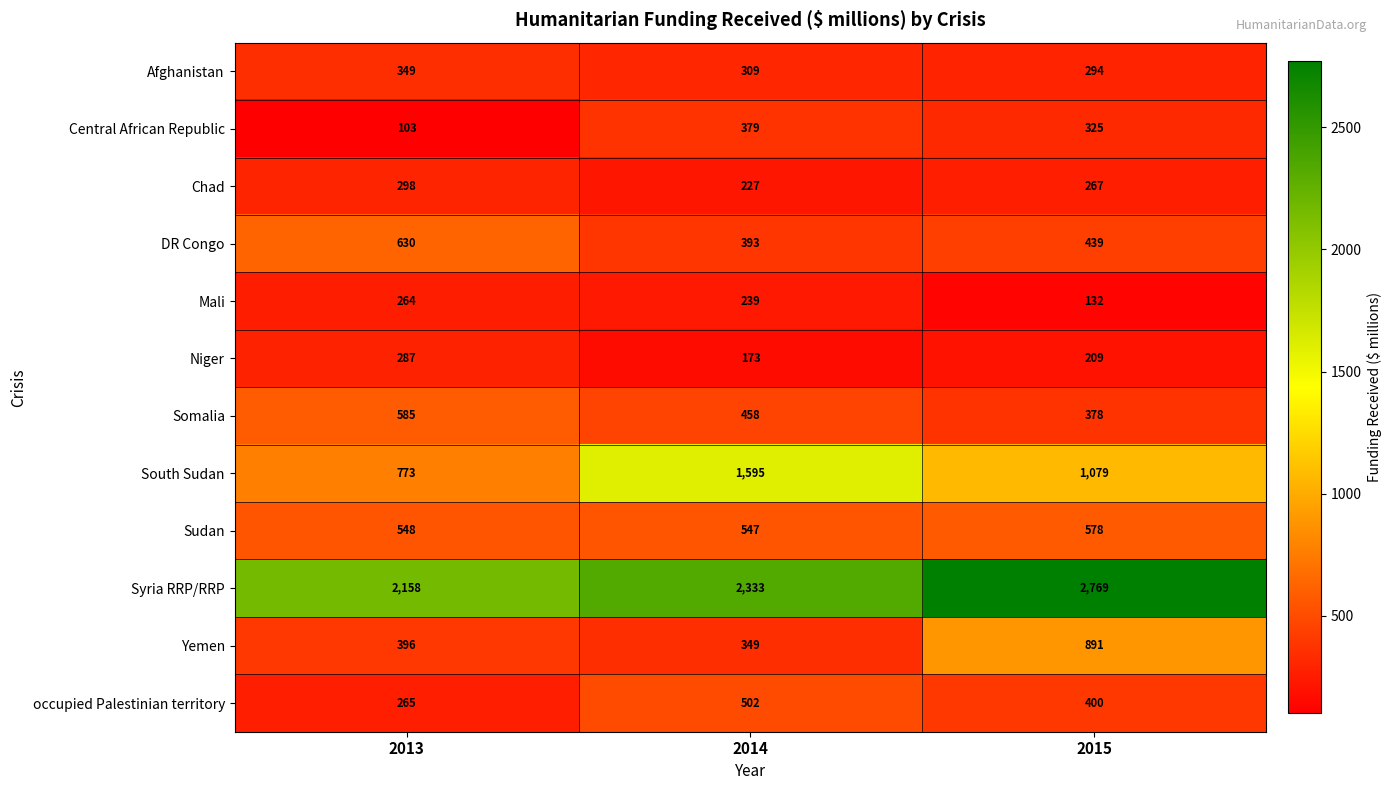

At how many categories does at least one series exceed 158?

3